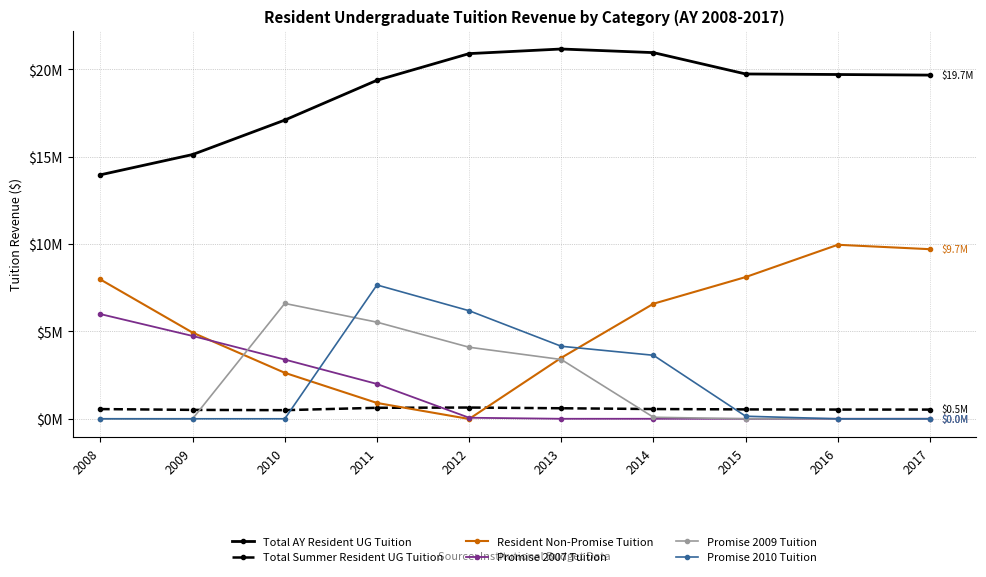

Is the value of Resident Non-Promise Tuition at 2014 greater than the value of Promise 2007 Tuition at 2013?

Yes